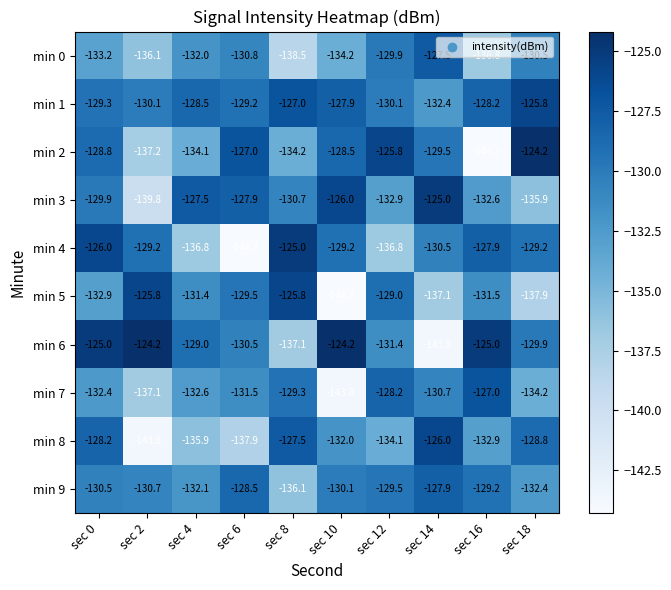

Is the value of min 1 at sec 10 greater than the value of min 3 at sec 16?

Yes